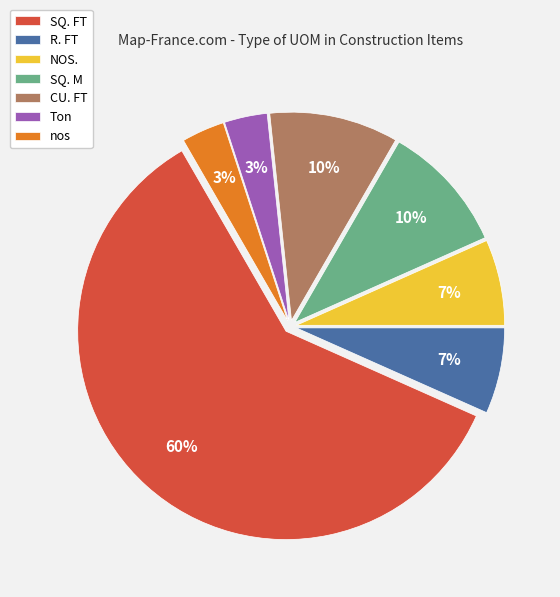

Which slice represents more than half of the pie?

SQ. FT